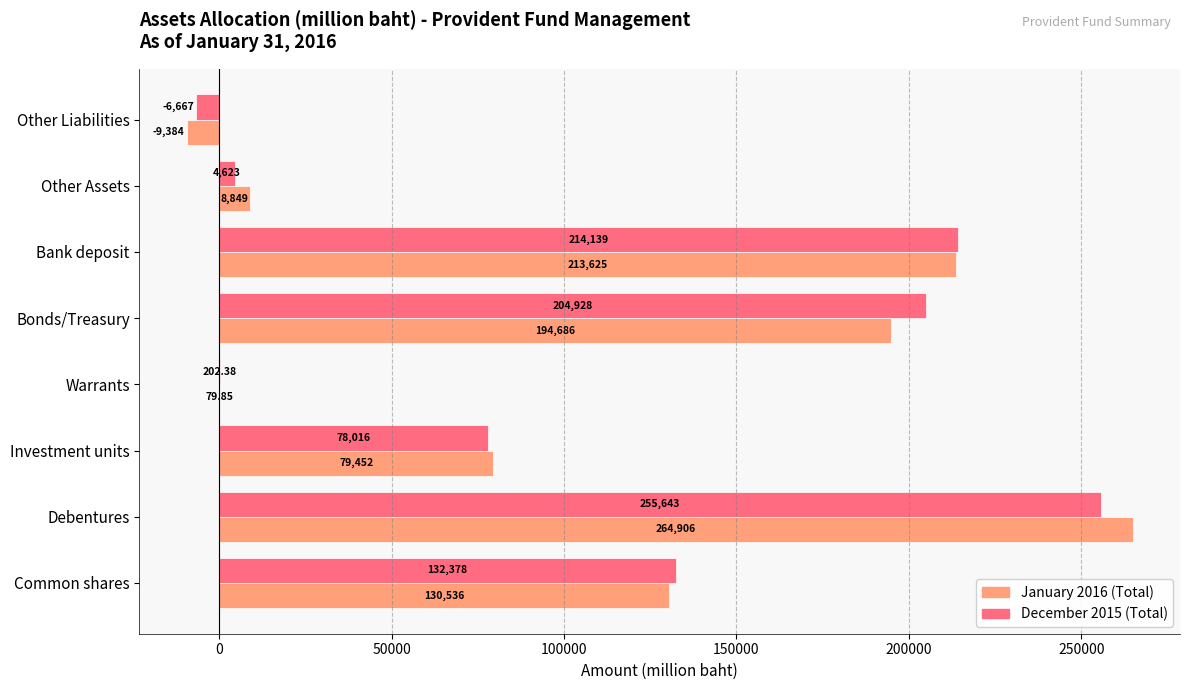

At which category is the sum across all series the highest?

Debentures